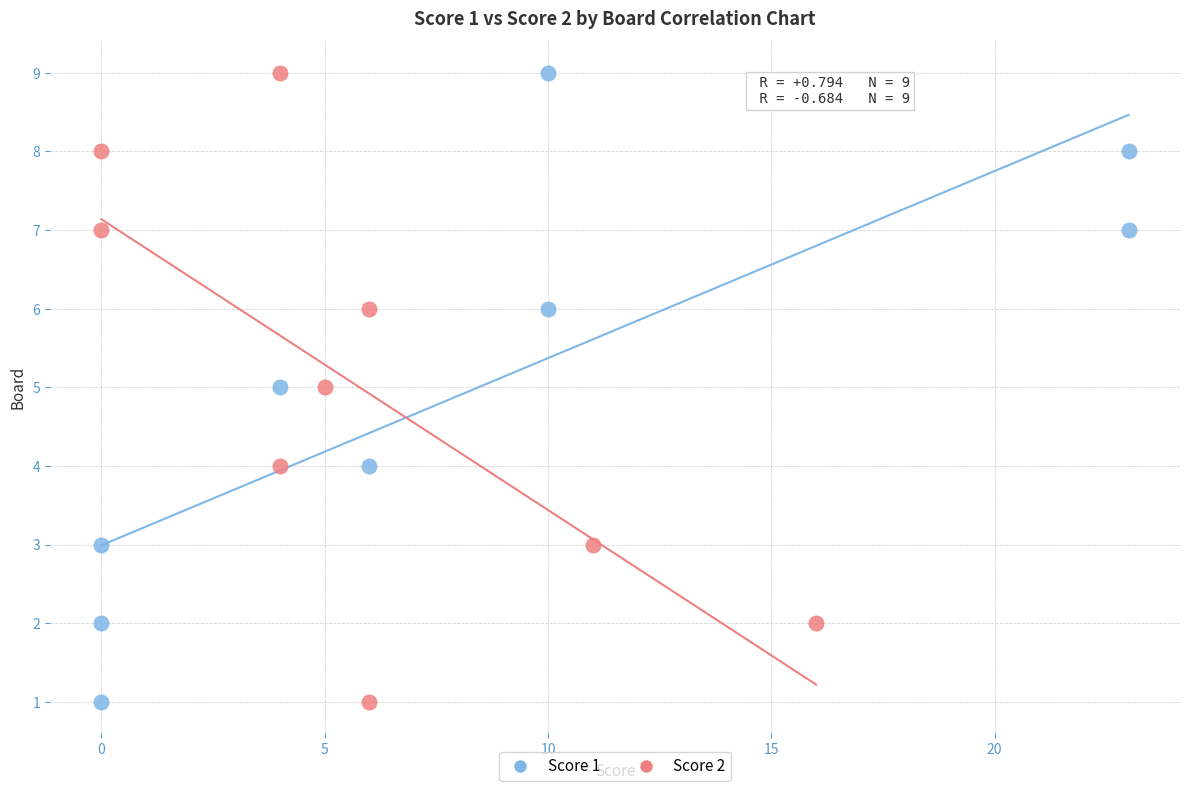

What are all the series names shown in the legend?

Score 1, Score 2